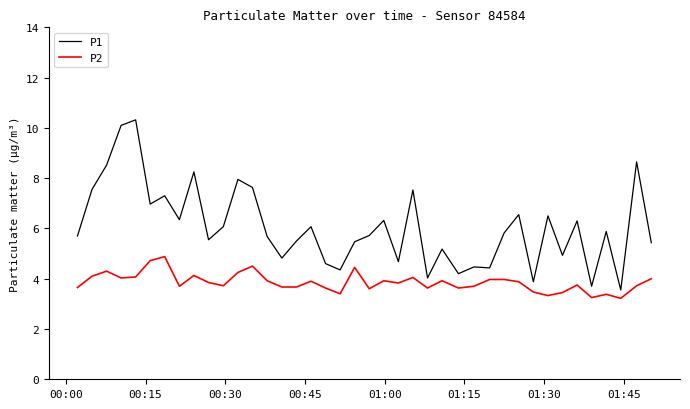

What is the minimum value shown in the chart?

3.2